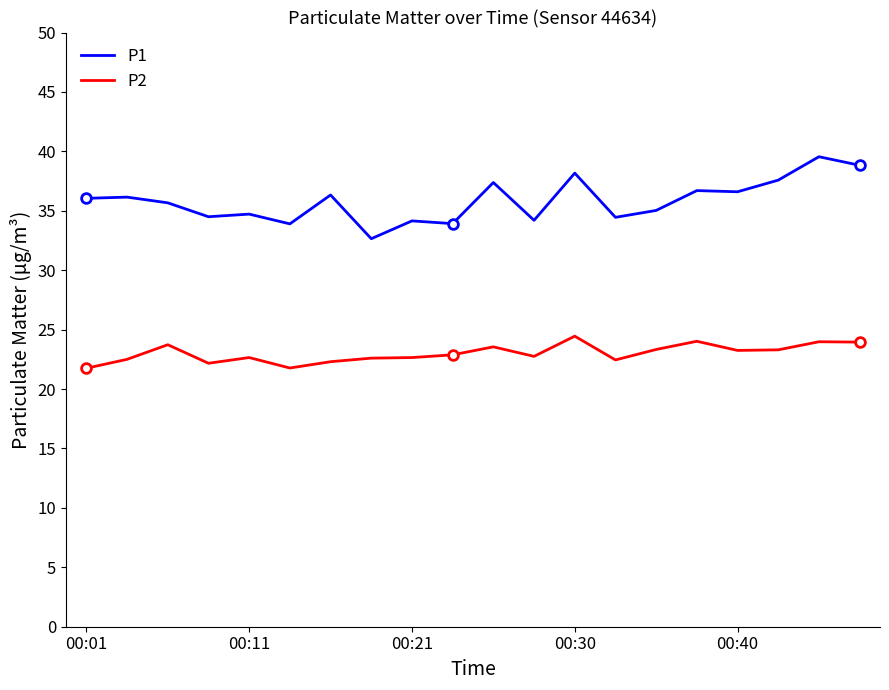

Which series has the largest range (max minus min)?

P1